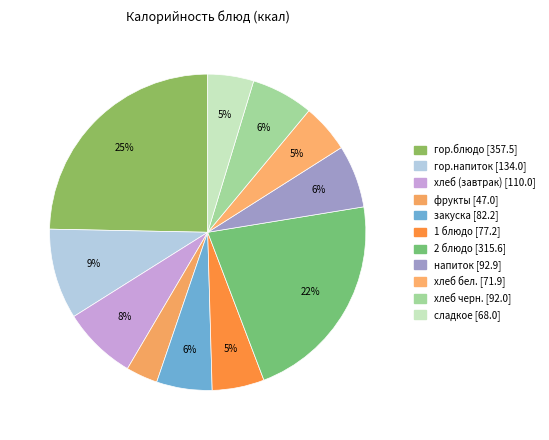

Between хлеб бел. and 2 блюдо, which is larger?

2 блюдо